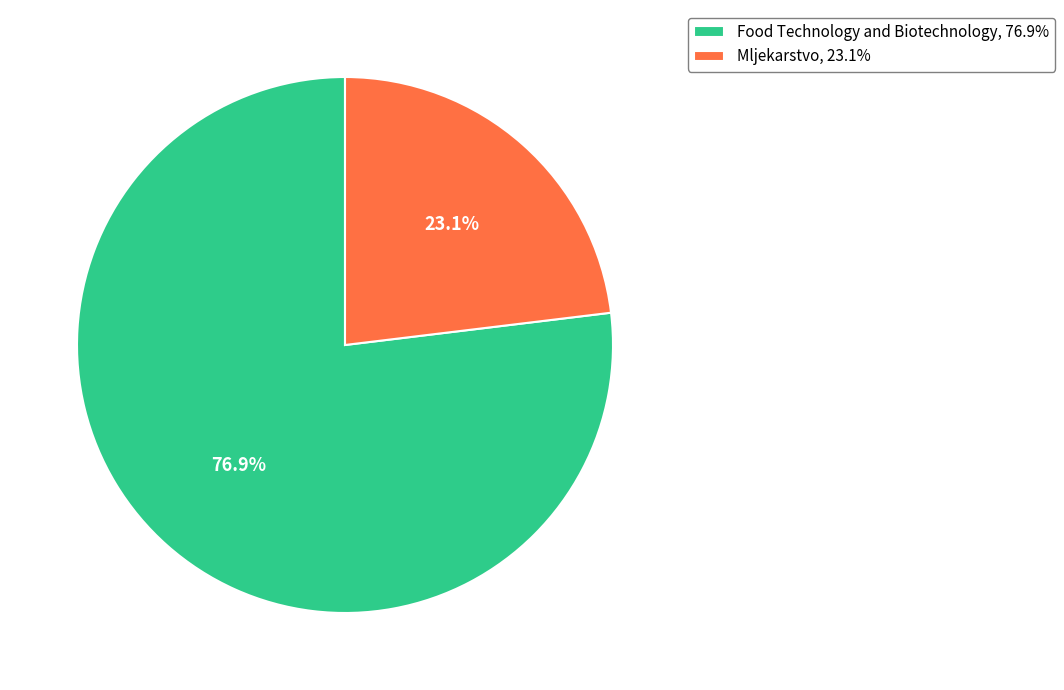

Which has a higher value, Mljekarstvo or Food Technology and Biotechnology?

Food Technology and Biotechnology